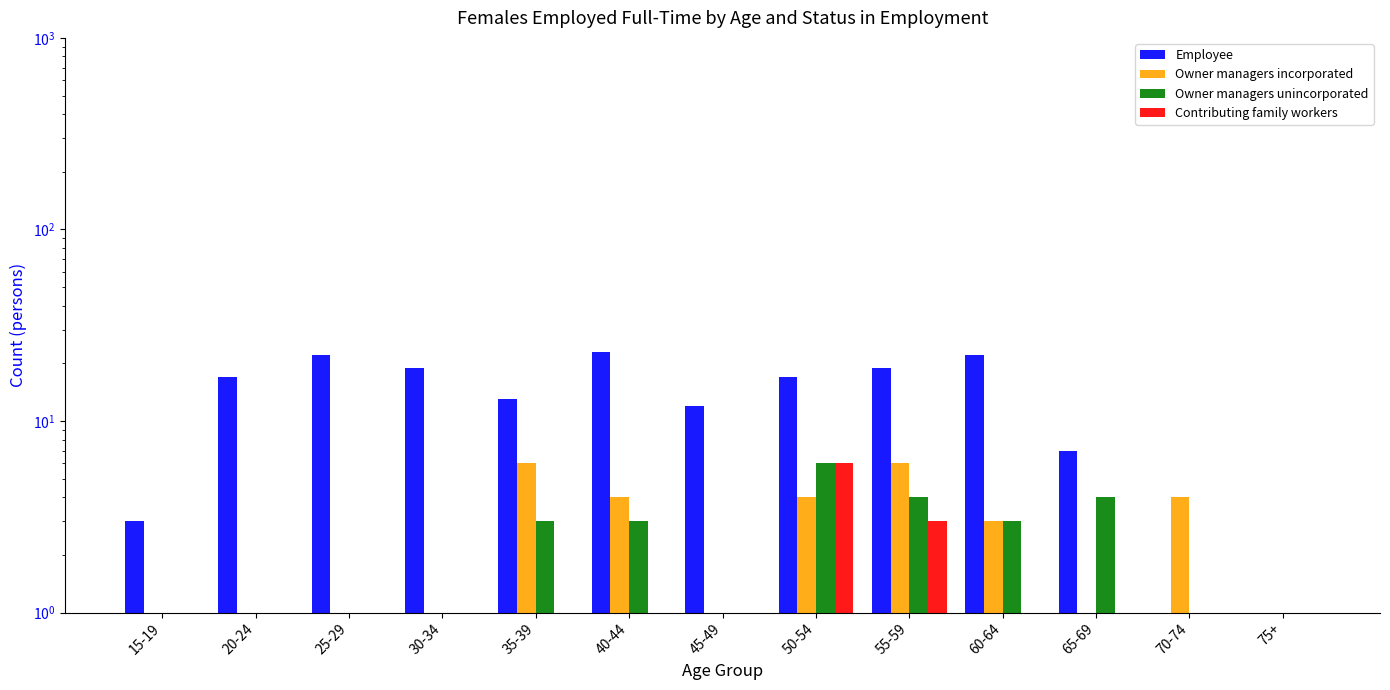

What is the label of the 12th bar from the left?

70-74